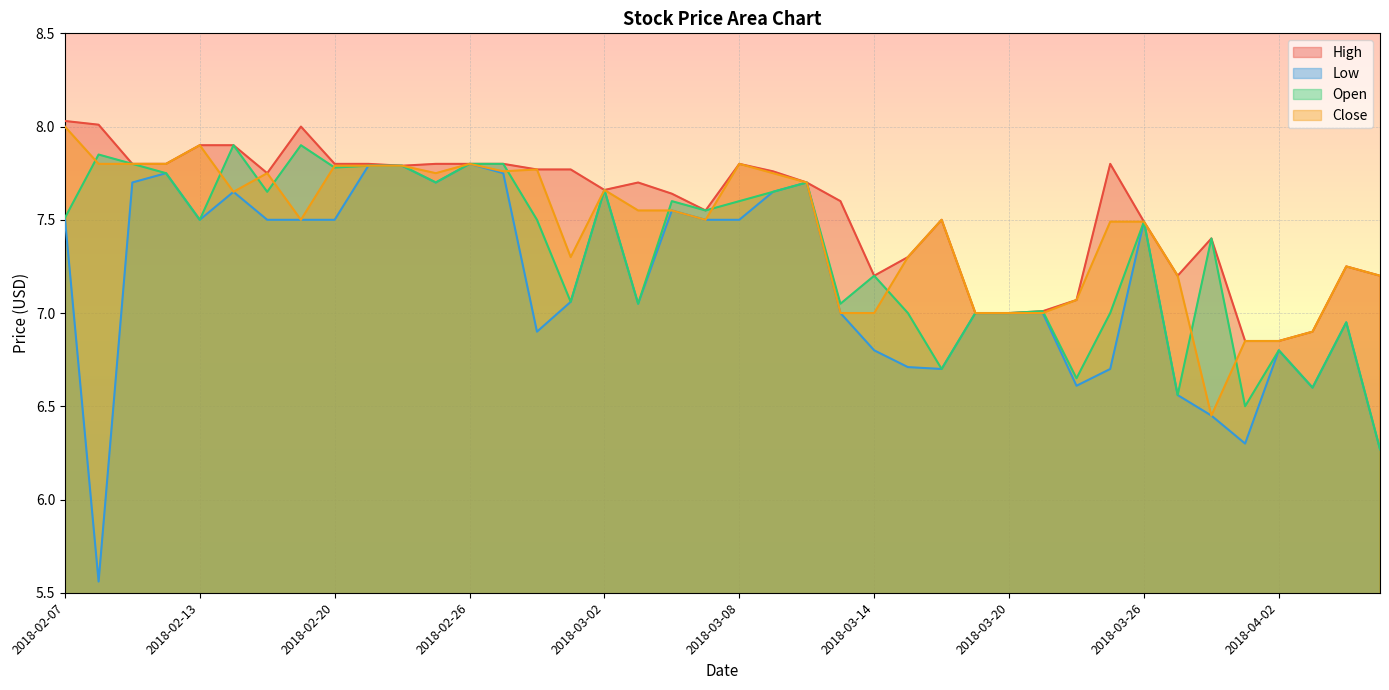

Reading left to right, transcribe all the data shown in this chart.

High: 2018-02-07=8.0	2018-02-08=8.0	2018-02-09=7.8	2018-02-12=7.8	2018-02-13=7.9	2018-02-14=7.9	2018-02-15=7.8	2018-02-16=8.0	2018-02-20=7.8	2018-02-21=7.8	2018-02-22=7.8	2018-02-23=7.8	2018-02-26=7.8	2018-02-27=7.8	2018-02-28=7.8	2018-03-01=7.8	2018-03-02=7.7	2018-03-05=7.7	2018-03-06=7.6	2018-03-07=7.6	2018-03-08=7.8	2018-03-09=7.8	2018-03-12=7.7	2018-03-13=7.6	2018-03-14=7.2	2018-03-15=7.3	2018-03-16=7.5	2018-03-19=7.0	2018-03-20=7.0	2018-03-21=7.0	2018-03-22=7.1	2018-03-23=7.8	2018-03-26=7.5	2018-03-27=7.2	2018-03-28=7.4	2018-03-29=6.8	2018-04-02=6.8	2018-04-03=6.9	2018-04-04=7.2	2018-04-05=7.2
Low: 2018-02-07=7.5	2018-02-08=5.6	2018-02-09=7.7	2018-02-12=7.8	2018-02-13=7.5	2018-02-14=7.7	2018-02-15=7.5	2018-02-16=7.5	2018-02-20=7.5	2018-02-21=7.8	2018-02-22=7.8	2018-02-23=7.7	2018-02-26=7.8	2018-02-27=7.8	2018-02-28=6.9	2018-03-01=7.1	2018-03-02=7.7	2018-03-05=7.1	2018-03-06=7.6	2018-03-07=7.5	2018-03-08=7.5	2018-03-09=7.7	2018-03-12=7.7	2018-03-13=7.0	2018-03-14=6.8	2018-03-15=6.7	2018-03-16=6.7	2018-03-19=7.0	2018-03-20=7.0	2018-03-21=7.0	2018-03-22=6.6	2018-03-23=6.7	2018-03-26=7.5	2018-03-27=6.6	2018-03-28=6.4	2018-03-29=6.3	2018-04-02=6.8	2018-04-03=6.6	2018-04-04=6.9	2018-04-05=6.3
Open: 2018-02-07=7.5	2018-02-08=7.8	2018-02-09=7.8	2018-02-12=7.8	2018-02-13=7.5	2018-02-14=7.9	2018-02-15=7.7	2018-02-16=7.9	2018-02-20=7.8	2018-02-21=7.8	2018-02-22=7.8	2018-02-23=7.7	2018-02-26=7.8	2018-02-27=7.8	2018-02-28=7.5	2018-03-01=7.1	2018-03-02=7.7	2018-03-05=7.1	2018-03-06=7.6	2018-03-07=7.6	2018-03-08=7.6	2018-03-09=7.7	2018-03-12=7.7	2018-03-13=7.1	2018-03-14=7.2	2018-03-15=7.0	2018-03-16=6.7	2018-03-19=7.0	2018-03-20=7.0	2018-03-21=7.0	2018-03-22=6.7	2018-03-23=7.0	2018-03-26=7.5	2018-03-27=6.6	2018-03-28=7.4	2018-03-29=6.5	2018-04-02=6.8	2018-04-03=6.6	2018-04-04=6.9	2018-04-05=6.3
Close: 2018-02-07=8.0	2018-02-08=7.8	2018-02-09=7.8	2018-02-12=7.8	2018-02-13=7.9	2018-02-14=7.7	2018-02-15=7.8	2018-02-16=7.5	2018-02-20=7.8	2018-02-21=7.8	2018-02-22=7.8	2018-02-23=7.8	2018-02-26=7.8	2018-02-27=7.8	2018-02-28=7.8	2018-03-01=7.3	2018-03-02=7.7	2018-03-05=7.6	2018-03-06=7.6	2018-03-07=7.5	2018-03-08=7.8	2018-03-09=7.8	2018-03-12=7.7	2018-03-13=7.0	2018-03-14=7.0	2018-03-15=7.3	2018-03-16=7.5	2018-03-19=7.0	2018-03-20=7.0	2018-03-21=7.0	2018-03-22=7.1	2018-03-23=7.5	2018-03-26=7.5	2018-03-27=7.2	2018-03-28=6.4	2018-03-29=6.8	2018-04-02=6.8	2018-04-03=6.9	2018-04-04=7.2	2018-04-05=7.2